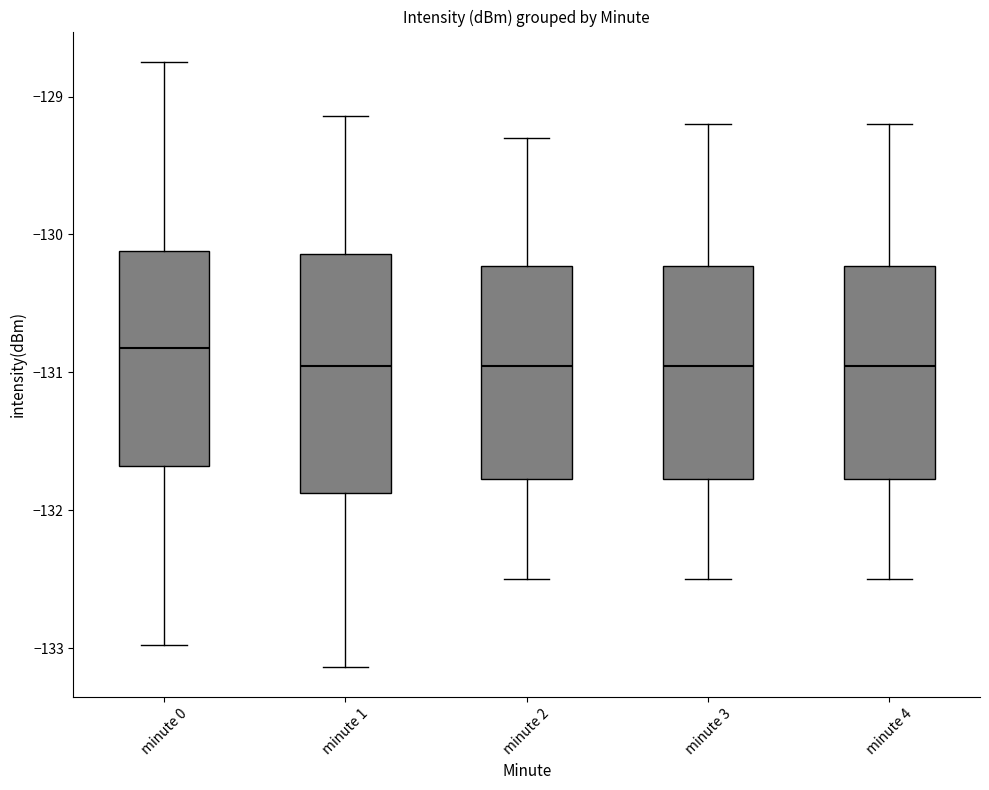

Reading left to right, read every box against the y-axis: the position of its median line, the range the box covers, and the ends of its whiskers. The values are not printed on the chart, so give them approximately, as read against the axis.

minute 0: median -130.8, box -131.7 to -130.1, whiskers -133.0 to -128.7
minute 1: median -130.9, box -131.9 to -130.1, whiskers -133.1 to -129.1
minute 2: median -130.9, box -131.8 to -130.2, whiskers -132.5 to -129.3
minute 3: median -130.9, box -131.8 to -130.2, whiskers -132.5 to -129.2
minute 4: median -130.9, box -131.8 to -130.2, whiskers -132.5 to -129.2